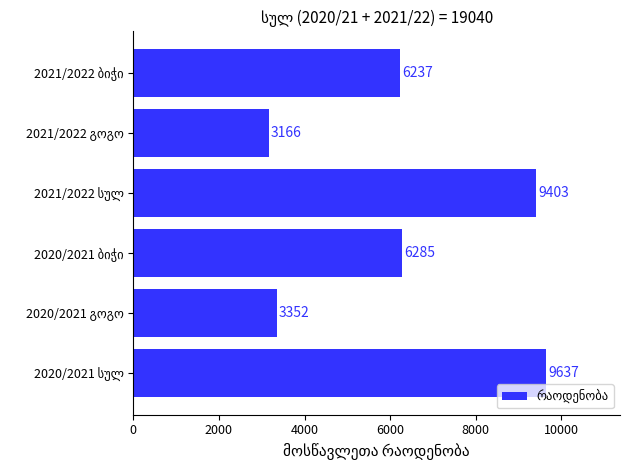

What is the greatest value displayed?

9637